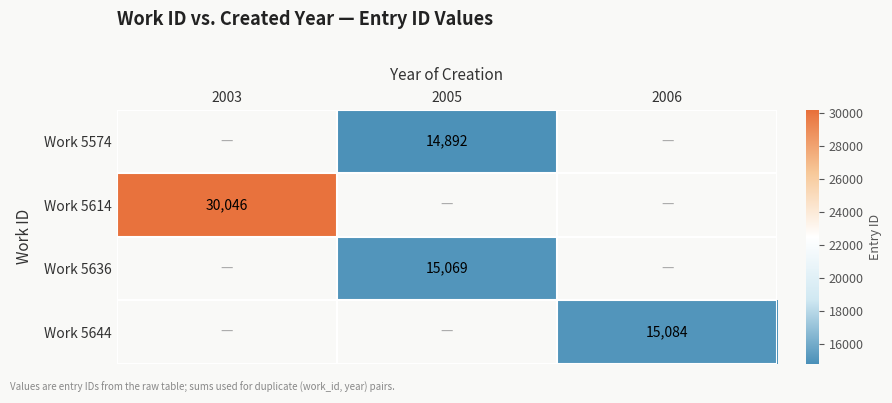

How many categories are shown in the chart?

3